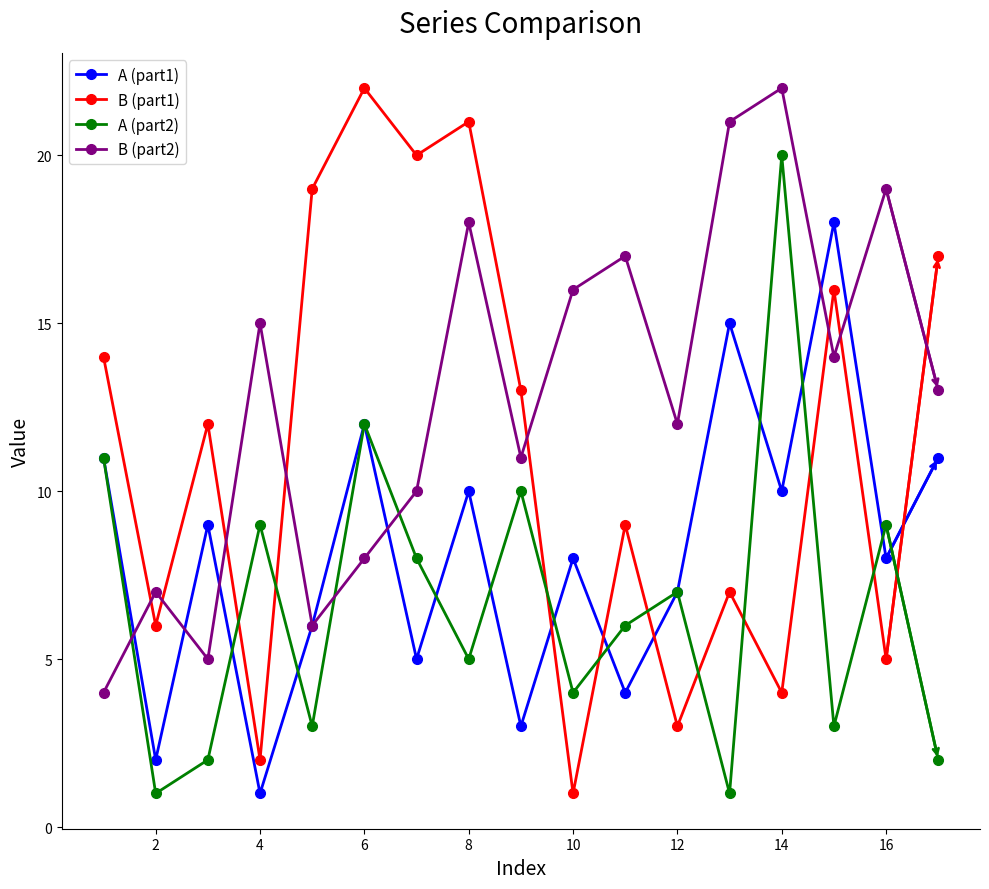

After their last crossing, which series has the higher values: B (part1) or A (part1)?

B (part1)